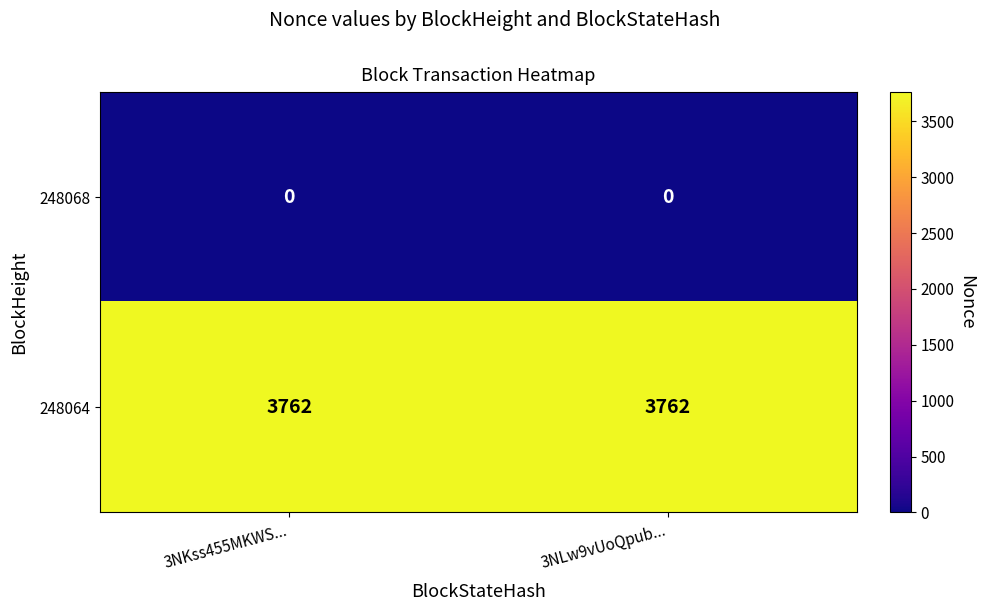

What is the difference between the highest and lowest values at 3NKss455MKWS...?

3762